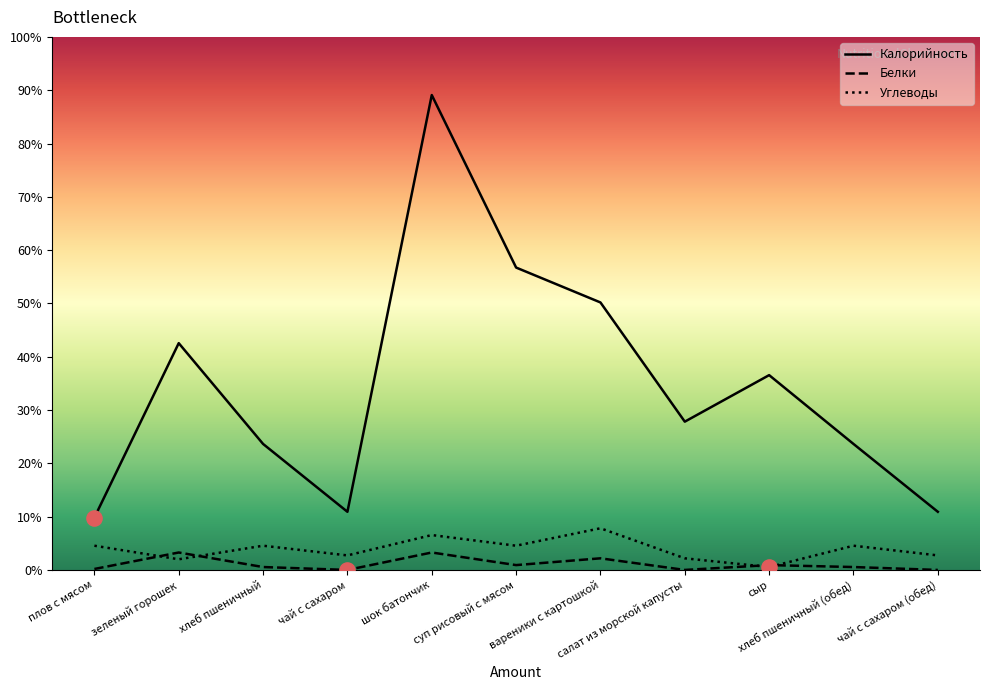

At how many categories does at least one series exceed 465?

1